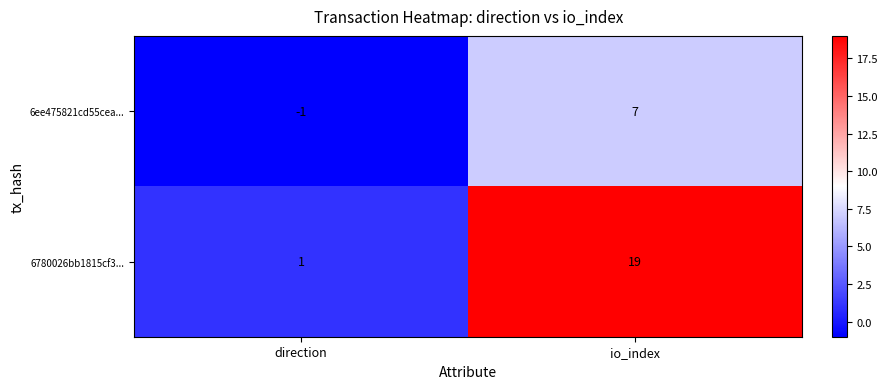

Which category has the highest value across all series?

io_index